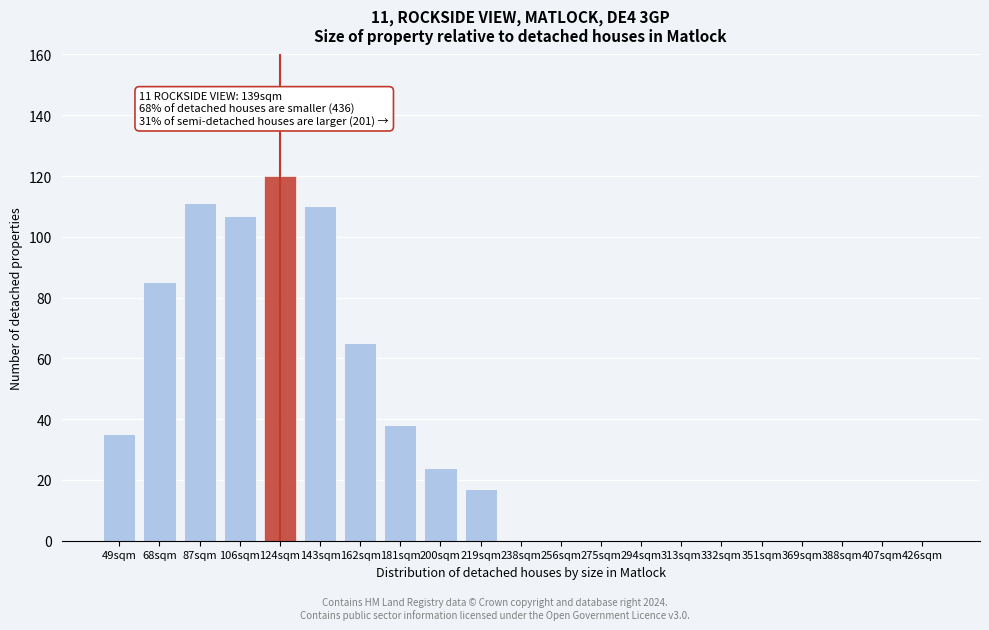

Reading right to left, extract all data points from this chart.

426sqm=0	407sqm=0	388sqm=0	369sqm=0	351sqm=0	332sqm=0	313sqm=0	294sqm=0	275sqm=0	256sqm=0	238sqm=0	219sqm=17	200sqm=24	181sqm=38	162sqm=65	143sqm=110	124sqm=120	106sqm=107	87sqm=111	68sqm=85	49sqm=35